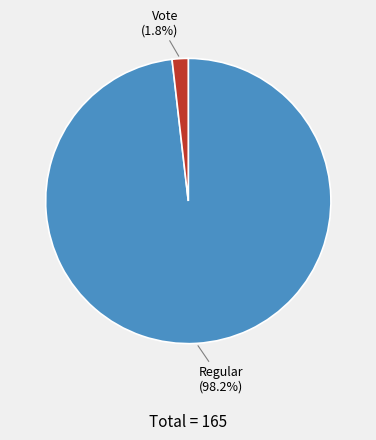

Is there a majority slice in this chart?

Yes